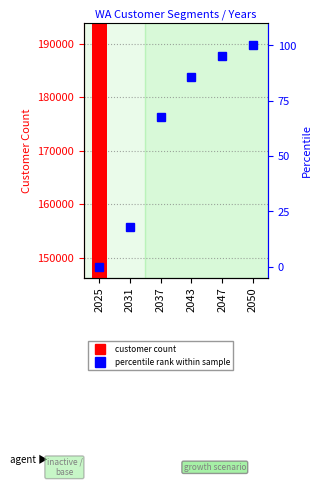

Rank the series by their maximum value, from lowest to highest.

percentile rank within sample, WA503 customers